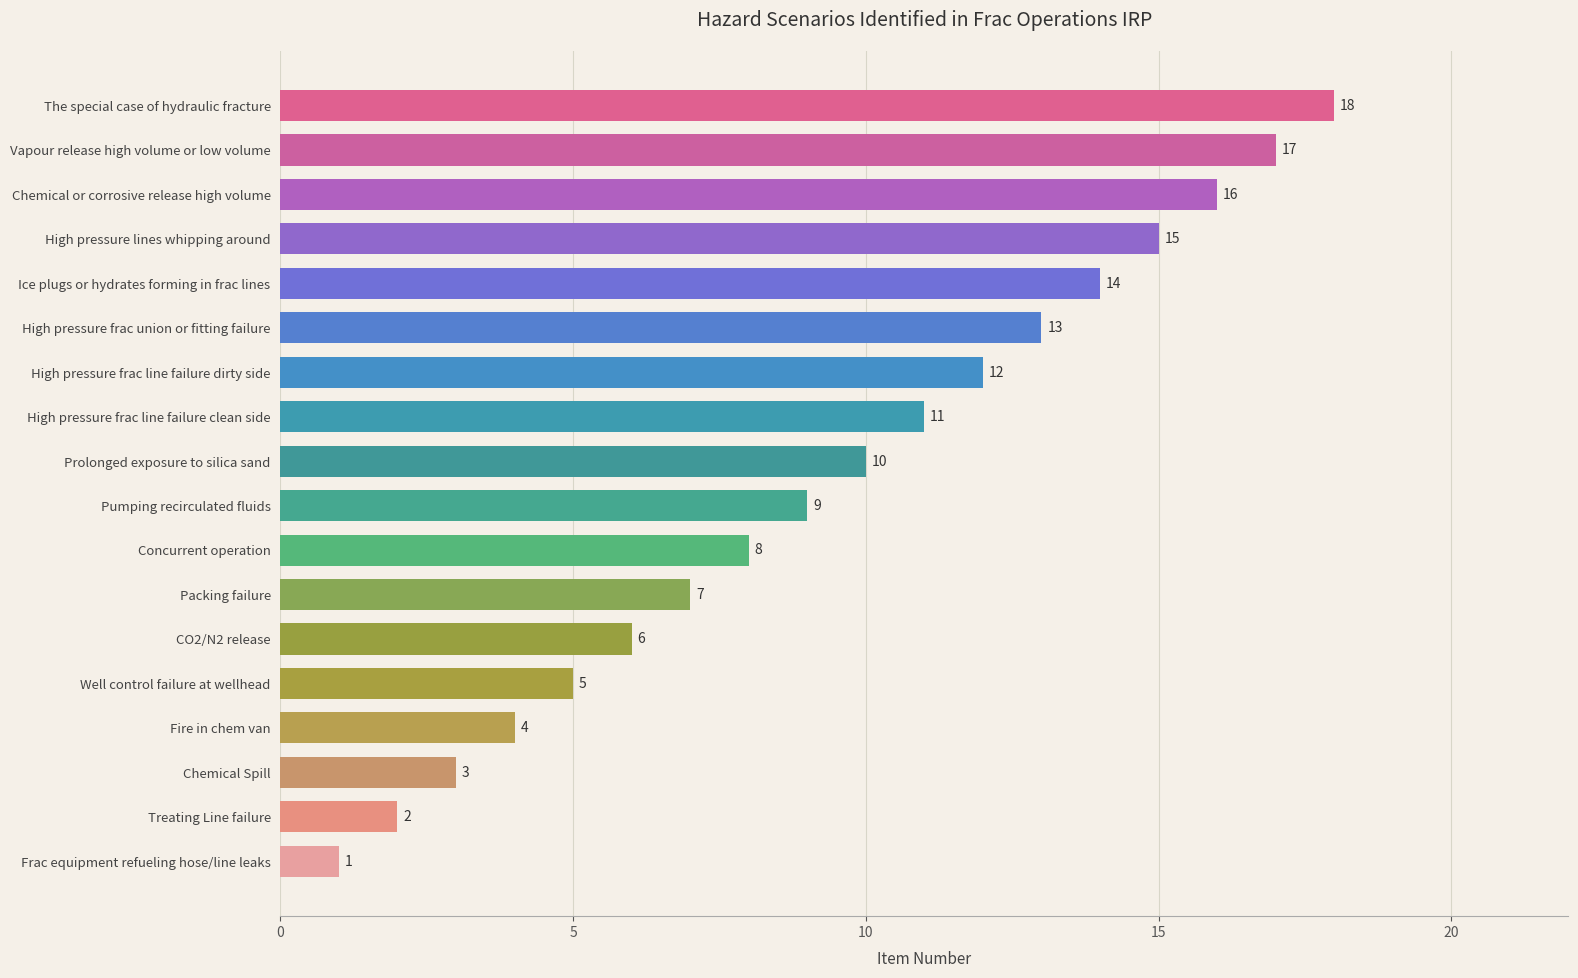

Count the number of categories in the chart.

18